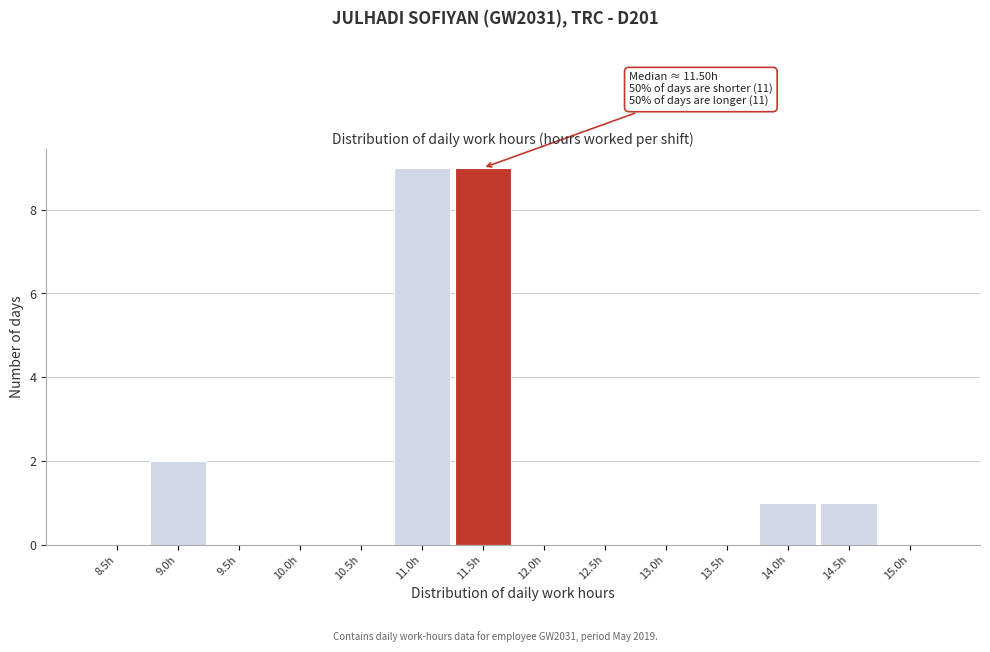

Reading left to right, extract all data points from this chart.

8.5h=0	9.0h=2	9.5h=0	10.0h=0	10.5h=0	11.0h=9	11.5h=9	12.0h=0	12.5h=0	13.0h=0	13.5h=0	14.0h=1	14.5h=1	15.0h=0